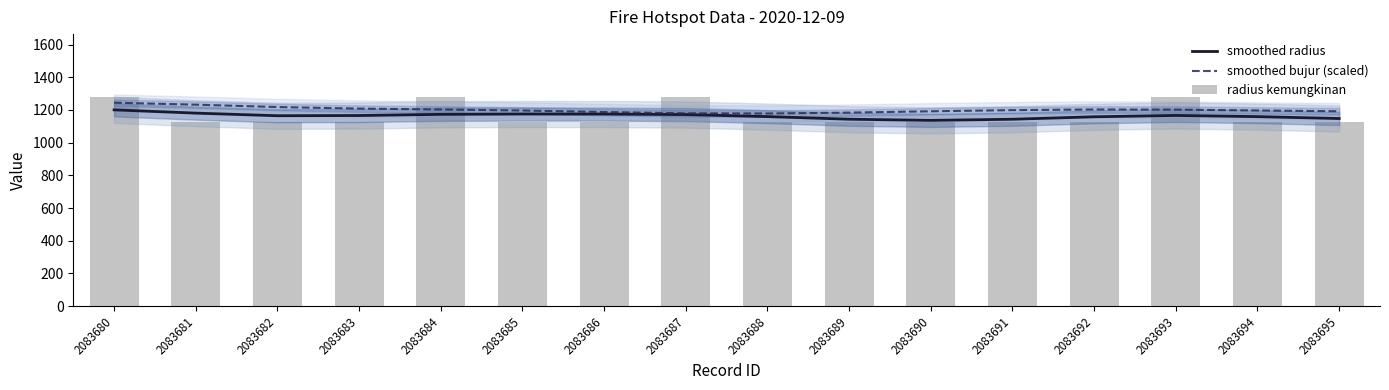

What is the greatest value displayed?

1280.0